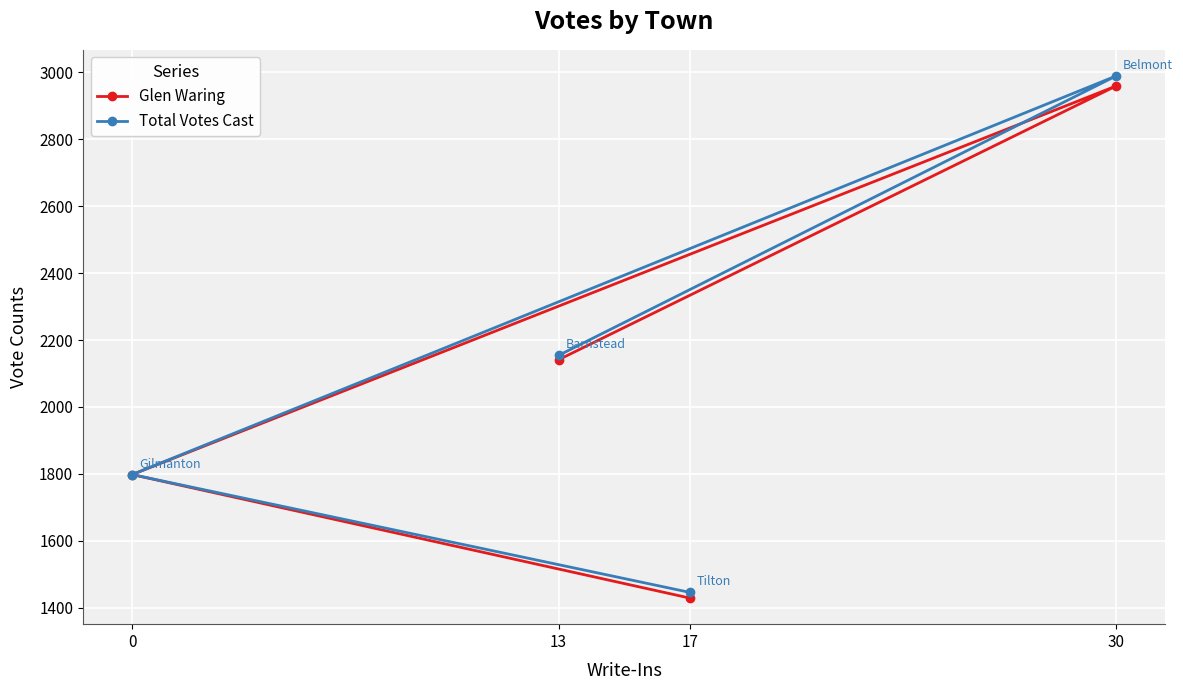

What is the approximate value of Glen Waring at 17?

1429